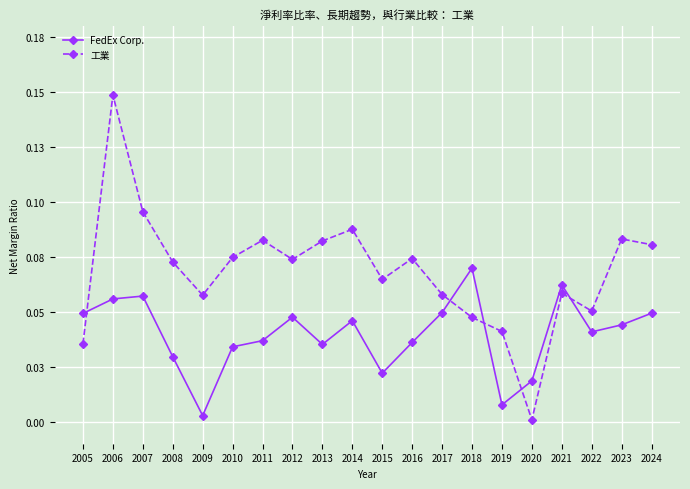

What is the difference between the maximum and minimum values in the FedEx Corp. series?

0.1